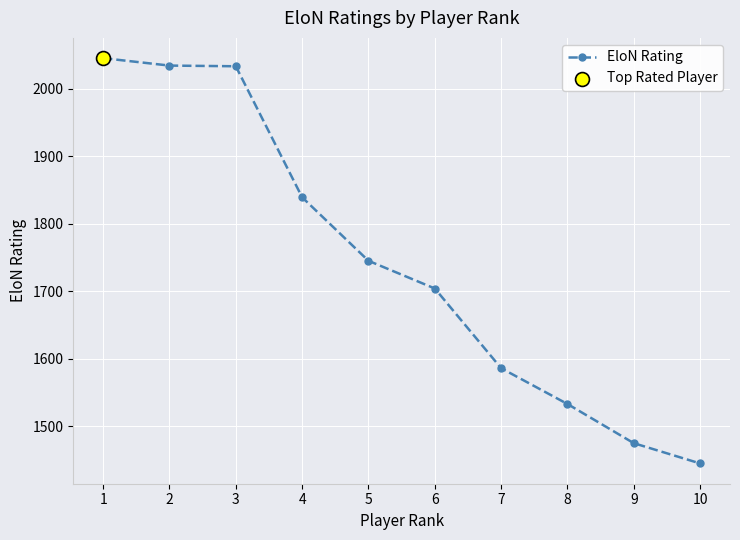

What is the change in value from 9 to 10?

-30